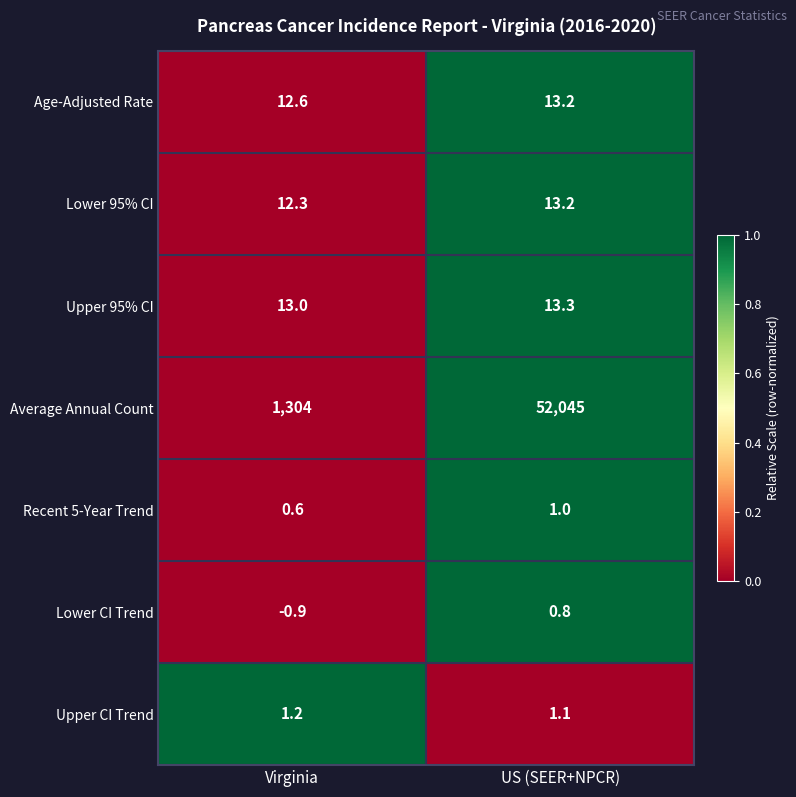

Is the value of Upper 95% CI at Virginia greater than the value of Age-Adjusted Rate at US (SEER+NPCR)?

No